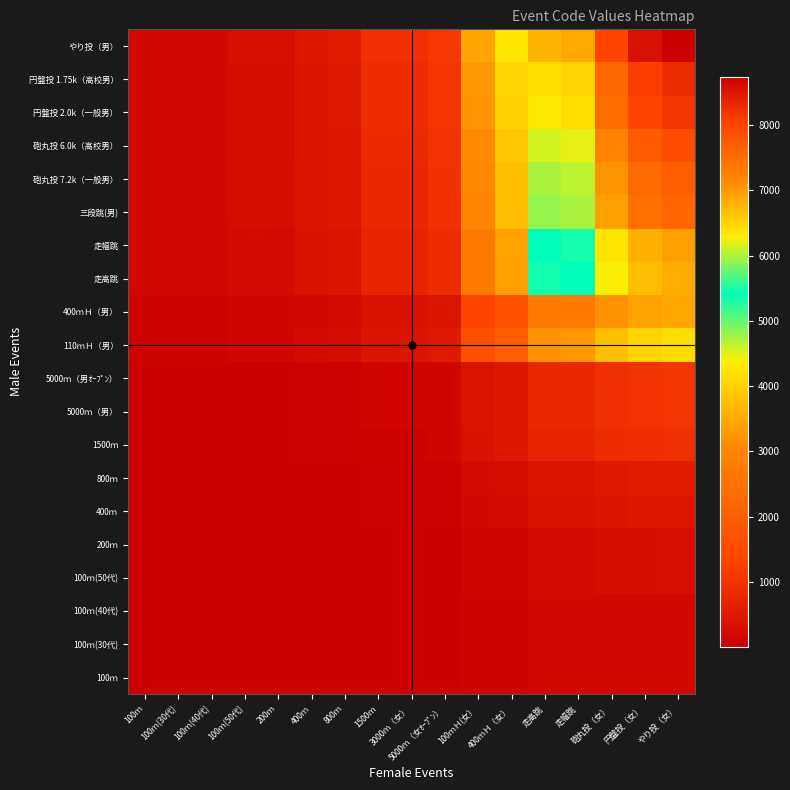

Reading left to right, list all the values displayed in this chart.

100ｍ: 100ｍ=4	100ｍ(30代)=4	100ｍ(40代)=4	100ｍ(50代)=6	200ｍ=6	400ｍ=10	800ｍ=12	1500ｍ=20	3000ｍ（女）=20	5000ｍ（女ｵｰﾌﾟﾝ）=24	100ｍＨ(女）=74	400ｍＨ（女）=92	走高跳=146	走幅跳=148	砲丸投（女）=172	円盤投（女）=184	やり投（女）=188
100ｍ(30代): 100ｍ=4	100ｍ(30代)=4	100ｍ(40代)=4	100ｍ(50代)=6	200ｍ=6	400ｍ=10	800ｍ=12	1500ｍ=20	3000ｍ（女）=20	5000ｍ（女ｵｰﾌﾟﾝ）=24	100ｍＨ(女）=74	400ｍＨ（女）=92	走高跳=146	走幅跳=148	砲丸投（女）=172	円盤投（女）=184	やり投（女）=188
100ｍ(40代): 100ｍ=4	100ｍ(30代)=4	100ｍ(40代)=4	100ｍ(50代)=6	200ｍ=6	400ｍ=10	800ｍ=12	1500ｍ=20	3000ｍ（女）=20	5000ｍ（女ｵｰﾌﾟﾝ）=24	100ｍＨ(女）=74	400ｍＨ（女）=92	走高跳=146	走幅跳=148	砲丸投（女）=172	円盤投（女）=184	やり投（女）=188
100ｍ(50代): 100ｍ=6	100ｍ(30代)=6	100ｍ(40代)=6	100ｍ(50代)=9	200ｍ=9	400ｍ=15	800ｍ=18	1500ｍ=30	3000ｍ（女）=30	5000ｍ（女ｵｰﾌﾟﾝ）=36	100ｍＨ(女）=111	400ｍＨ（女）=138	走高跳=219	走幅跳=222	砲丸投（女）=258	円盤投（女）=276	やり投（女）=282
200ｍ: 100ｍ=6	100ｍ(30代)=6	100ｍ(40代)=6	100ｍ(50代)=9	200ｍ=9	400ｍ=15	800ｍ=18	1500ｍ=30	3000ｍ（女）=30	5000ｍ（女ｵｰﾌﾟﾝ）=36	100ｍＨ(女）=111	400ｍＨ（女）=138	走高跳=219	走幅跳=222	砲丸投（女）=258	円盤投（女）=276	やり投（女）=282
400ｍ: 100ｍ=10	100ｍ(30代)=10	100ｍ(40代)=10	100ｍ(50代)=15	200ｍ=15	400ｍ=25	800ｍ=30	1500ｍ=50	3000ｍ（女）=50	5000ｍ（女ｵｰﾌﾟﾝ）=60	100ｍＨ(女）=185	400ｍＨ（女）=230	走高跳=365	走幅跳=370	砲丸投（女）=430	円盤投（女）=460	やり投（女）=470
800ｍ: 100ｍ=12	100ｍ(30代)=12	100ｍ(40代)=12	100ｍ(50代)=18	200ｍ=18	400ｍ=30	800ｍ=36	1500ｍ=60	3000ｍ（女）=60	5000ｍ（女ｵｰﾌﾟﾝ）=72	100ｍＨ(女）=222	400ｍＨ（女）=276	走高跳=438	走幅跳=444	砲丸投（女）=516	円盤投（女）=552	やり投（女）=564
1500ｍ: 100ｍ=20	100ｍ(30代)=20	100ｍ(40代)=20	100ｍ(50代)=30	200ｍ=30	400ｍ=50	800ｍ=60	1500ｍ=100	3000ｍ（女）=100	5000ｍ（女ｵｰﾌﾟﾝ）=120	100ｍＨ(女）=370	400ｍＨ（女）=460	走高跳=730	走幅跳=740	砲丸投（女）=860	円盤投（女）=920	やり投（女）=940
5000ｍ（男）: 100ｍ=22	100ｍ(30代)=22	100ｍ(40代)=22	100ｍ(50代)=33	200ｍ=33	400ｍ=55	800ｍ=66	1500ｍ=110	3000ｍ（女）=110	5000ｍ（女ｵｰﾌﾟﾝ）=132	100ｍＨ(女）=407	400ｍＨ（女）=506	走高跳=803	走幅跳=814	砲丸投（女）=946	円盤投（女）=1012	やり投（女）=1034
5000ｍ（男ｵｰﾌﾟﾝ）: 100ｍ=22	100ｍ(30代)=22	100ｍ(40代)=22	100ｍ(50代)=33	200ｍ=33	400ｍ=55	800ｍ=66	1500ｍ=110	3000ｍ（女）=110	5000ｍ（女ｵｰﾌﾟﾝ）=132	100ｍＨ(女）=407	400ｍＨ（女）=506	走高跳=803	走幅跳=814	砲丸投（女）=946	円盤投（女）=1012	やり投（女）=1034
110ｍＨ（男）: 100ｍ=88	100ｍ(30代)=88	100ｍ(40代)=88	100ｍ(50代)=132	200ｍ=132	400ｍ=220	800ｍ=264	1500ｍ=440	3000ｍ（女）=440	5000ｍ（女ｵｰﾌﾟﾝ）=528	100ｍＨ(女）=1628	400ｍＨ（女）=2024	走高跳=3212	走幅跳=3256	砲丸投（女）=3784	円盤投（女）=4048	やり投（女）=4136
400ｍＨ（男）: 100ｍ=74	100ｍ(30代)=74	100ｍ(40代)=74	100ｍ(50代)=111	200ｍ=111	400ｍ=185	800ｍ=222	1500ｍ=370	3000ｍ（女）=370	5000ｍ（女ｵｰﾌﾟﾝ）=444	100ｍＨ(女）=1369	400ｍＨ（女）=1702	走高跳=2701	走幅跳=2738	砲丸投（女）=3182	円盤投（女）=3404	やり投（女）=3478
走高跳: 100ｍ=146	100ｍ(30代)=146	100ｍ(40代)=146	100ｍ(50代)=219	200ｍ=219	400ｍ=365	800ｍ=438	1500ｍ=730	3000ｍ（女）=730	5000ｍ（女ｵｰﾌﾟﾝ）=876	100ｍＨ(女）=2701	400ｍＨ（女）=3358	走高跳=5329	走幅跳=5402	砲丸投（女）=6278	円盤投（女）=6716	やり投（女）=6862
走幅跳: 100ｍ=148	100ｍ(30代)=148	100ｍ(40代)=148	100ｍ(50代)=222	200ｍ=222	400ｍ=370	800ｍ=444	1500ｍ=740	3000ｍ（女）=740	5000ｍ（女ｵｰﾌﾟﾝ）=888	100ｍＨ(女）=2738	400ｍＨ（女）=3404	走高跳=5402	走幅跳=5476	砲丸投（女）=6364	円盤投（女）=6808	やり投（女）=6956
三段跳(男): 100ｍ=162	100ｍ(30代)=162	100ｍ(40代)=162	100ｍ(50代)=243	200ｍ=243	400ｍ=405	800ｍ=486	1500ｍ=810	3000ｍ（女）=810	5000ｍ（女ｵｰﾌﾟﾝ）=972	100ｍＨ(女）=2997	400ｍＨ（女）=3726	走高跳=5913	走幅跳=5994	砲丸投（女）=6966	円盤投（女）=7452	やり投（女）=7614
砲丸投 7.2k（一般男）: 100ｍ=164	100ｍ(30代)=164	100ｍ(40代)=164	100ｍ(50代)=246	200ｍ=246	400ｍ=410	800ｍ=492	1500ｍ=820	3000ｍ（女）=820	5000ｍ（女ｵｰﾌﾟﾝ）=984	100ｍＨ(女）=3034	400ｍＨ（女）=3772	走高跳=5986	走幅跳=6068	砲丸投（女）=7052	円盤投（女）=7544	やり投（女）=7708
砲丸投 6.0k（高校男）: 100ｍ=168	100ｍ(30代)=168	100ｍ(40代)=168	100ｍ(50代)=252	200ｍ=252	400ｍ=420	800ｍ=504	1500ｍ=840	3000ｍ（女）=840	5000ｍ（女ｵｰﾌﾟﾝ）=1008	100ｍＨ(女）=3108	400ｍＨ（女）=3864	走高跳=6132	走幅跳=6216	砲丸投（女）=7224	円盤投（女）=7728	やり投（女）=7896
円盤投 2.0k（一般男）: 100ｍ=174	100ｍ(30代)=174	100ｍ(40代)=174	100ｍ(50代)=261	200ｍ=261	400ｍ=435	800ｍ=522	1500ｍ=870	3000ｍ（女）=870	5000ｍ（女ｵｰﾌﾟﾝ）=1044	100ｍＨ(女）=3219	400ｍＨ（女）=4002	走高跳=6351	走幅跳=6438	砲丸投（女）=7482	円盤投（女）=8004	やり投（女）=8178
円盤投 1.75k（高校男）: 100ｍ=176	100ｍ(30代)=176	100ｍ(40代)=176	100ｍ(50代)=264	200ｍ=264	400ｍ=440	800ｍ=528	1500ｍ=880	3000ｍ（女）=880	5000ｍ（女ｵｰﾌﾟﾝ）=1056	100ｍＨ(女）=3256	400ｍＨ（女）=4048	走高跳=6424	走幅跳=6512	砲丸投（女）=7568	円盤投（女）=8096	やり投（女）=8272
やり投（男）: 100ｍ=186	100ｍ(30代)=186	100ｍ(40代)=186	100ｍ(50代)=279	200ｍ=279	400ｍ=465	800ｍ=558	1500ｍ=930	3000ｍ（女）=930	5000ｍ（女ｵｰﾌﾟﾝ）=1116	100ｍＨ(女）=3441	400ｍＨ（女）=4278	走高跳=6789	走幅跳=6882	砲丸投（女）=7998	円盤投（女）=8556	やり投（女）=8742